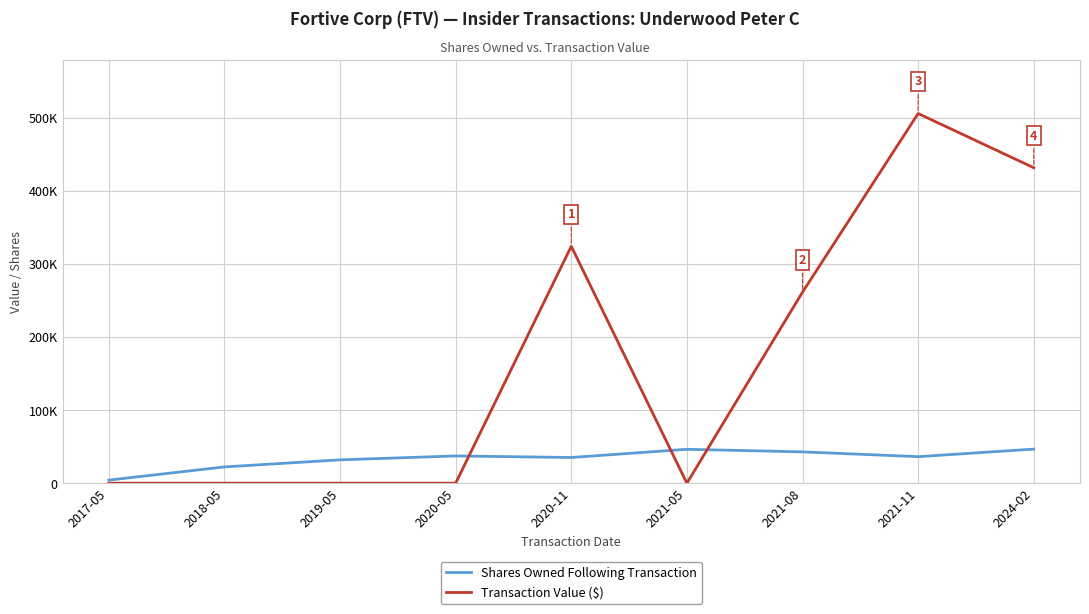

At which category does Transaction Value ($) reach its first local peak?

2020-11